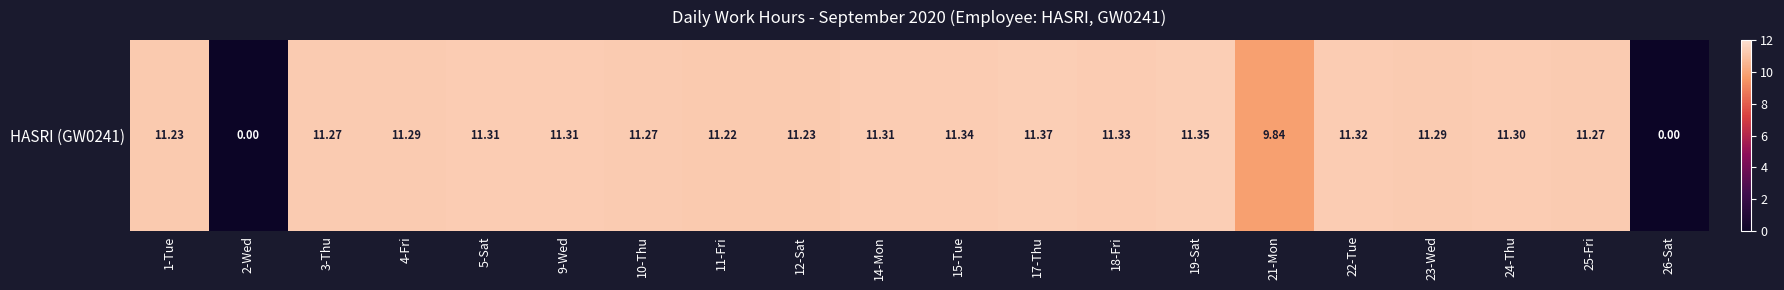

What is the average value?

10.1